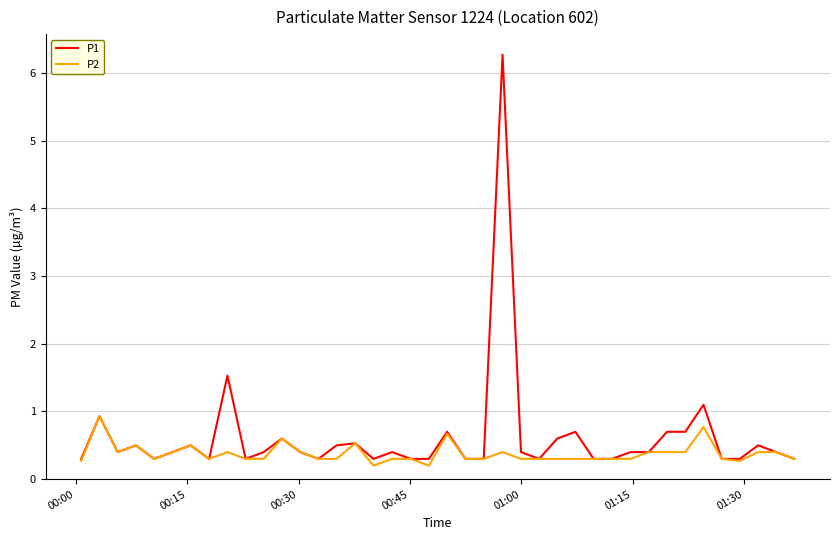

Which series has the largest range (max minus min)?

P1